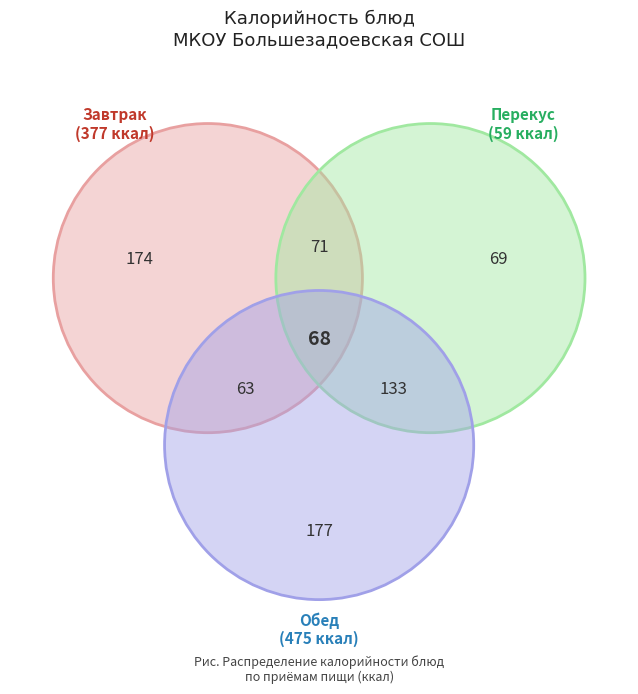

Does any single category account for the majority?

No